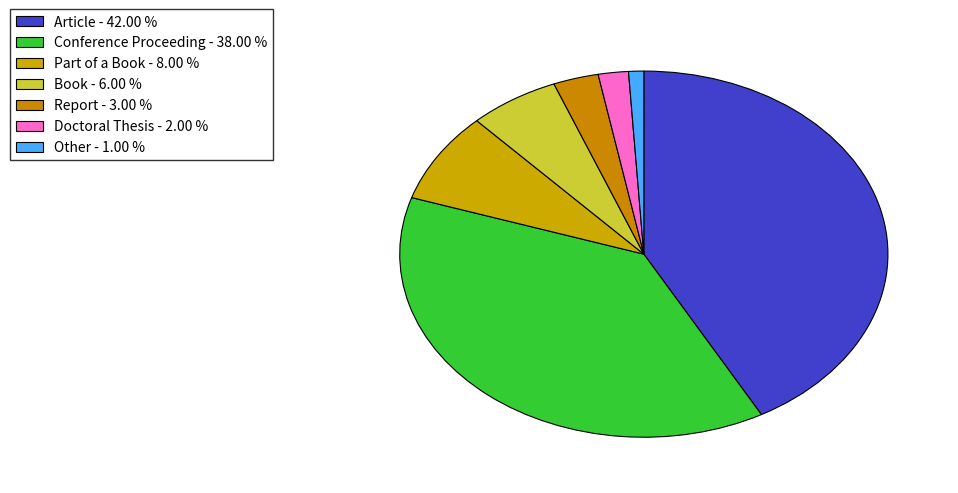

To the nearest percent, what portion does Report represent?

3%